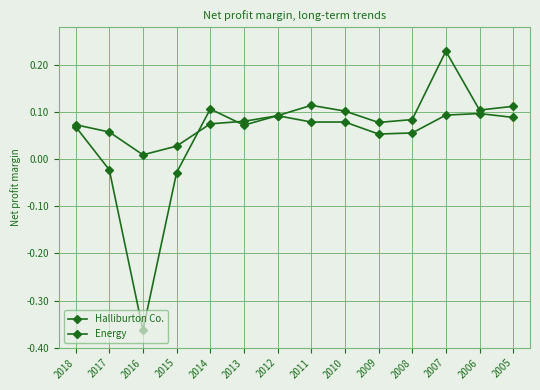

What is the value of the Energy point at the 6th from the left?

0.1